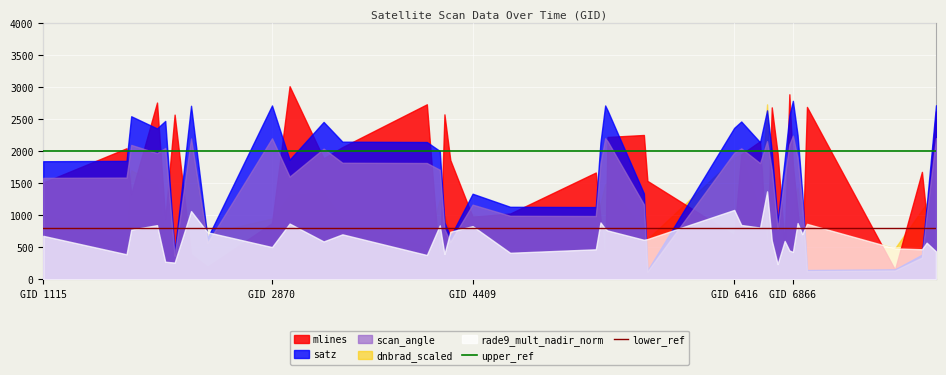

What is the minimum value shown in the chart?

123.4